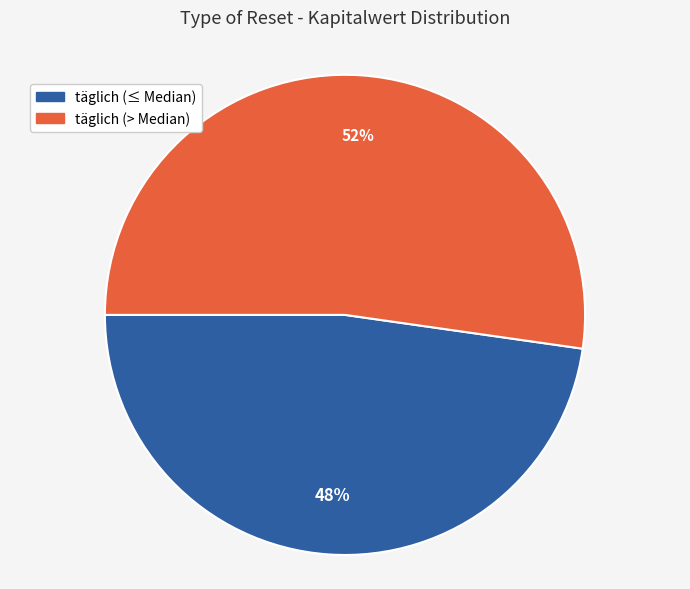

To the nearest percent, what is the difference between the largest and smallest slice percentages?

4%